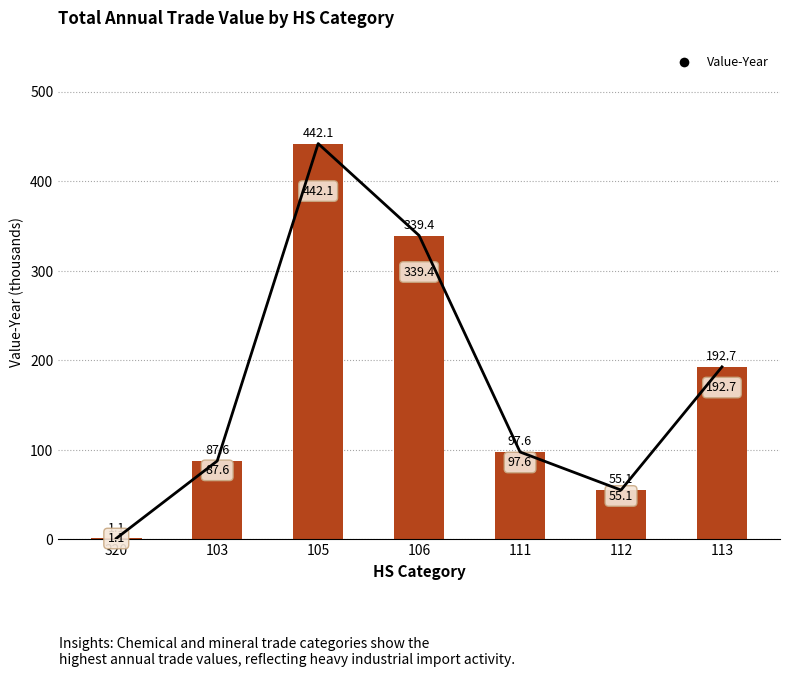

Where is the data nearest to the value 221?

113